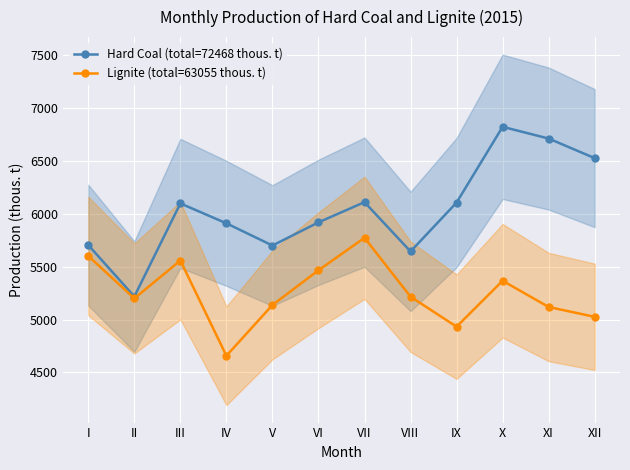

How many values in the Hard Coal (total=72468 thous. t) series exceed 6098?

5